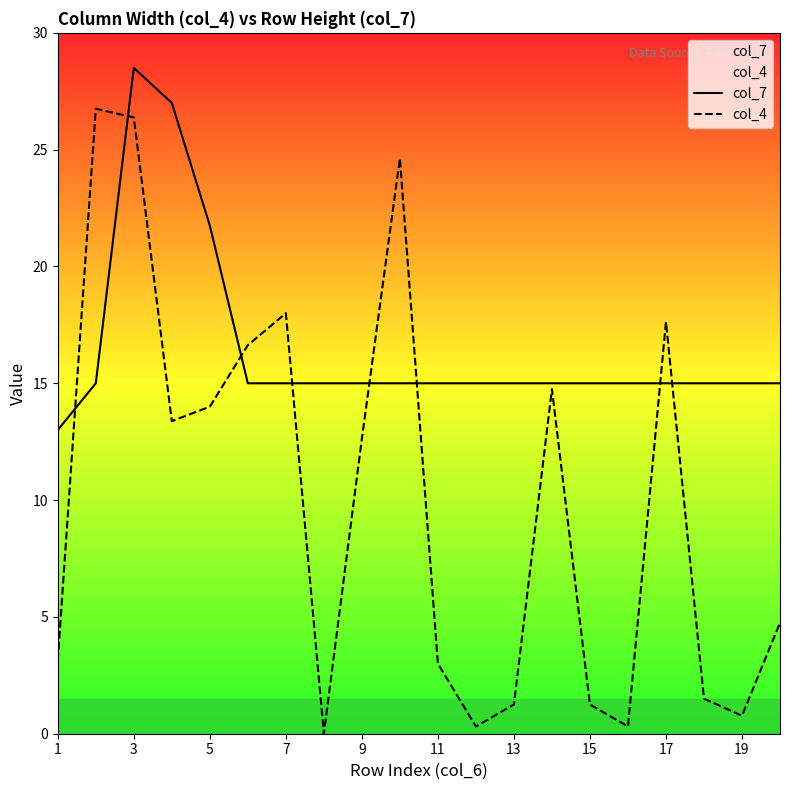

Which series ends up on top after the final intersection of col_4 and col_7?

col_7